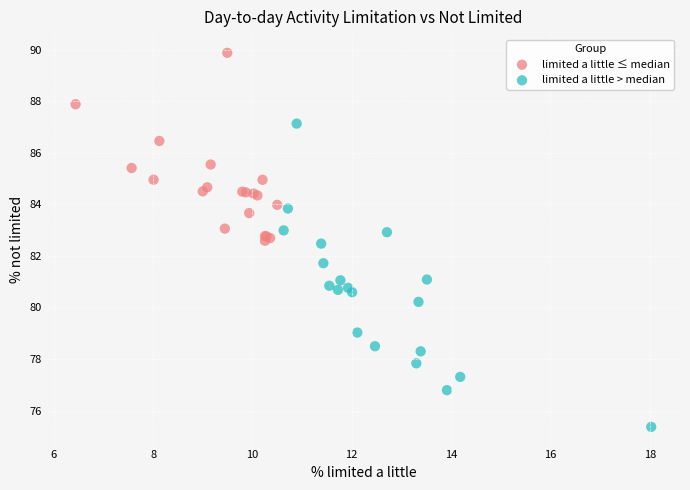

Which series has the widest spread of Y values?

limited a little > median